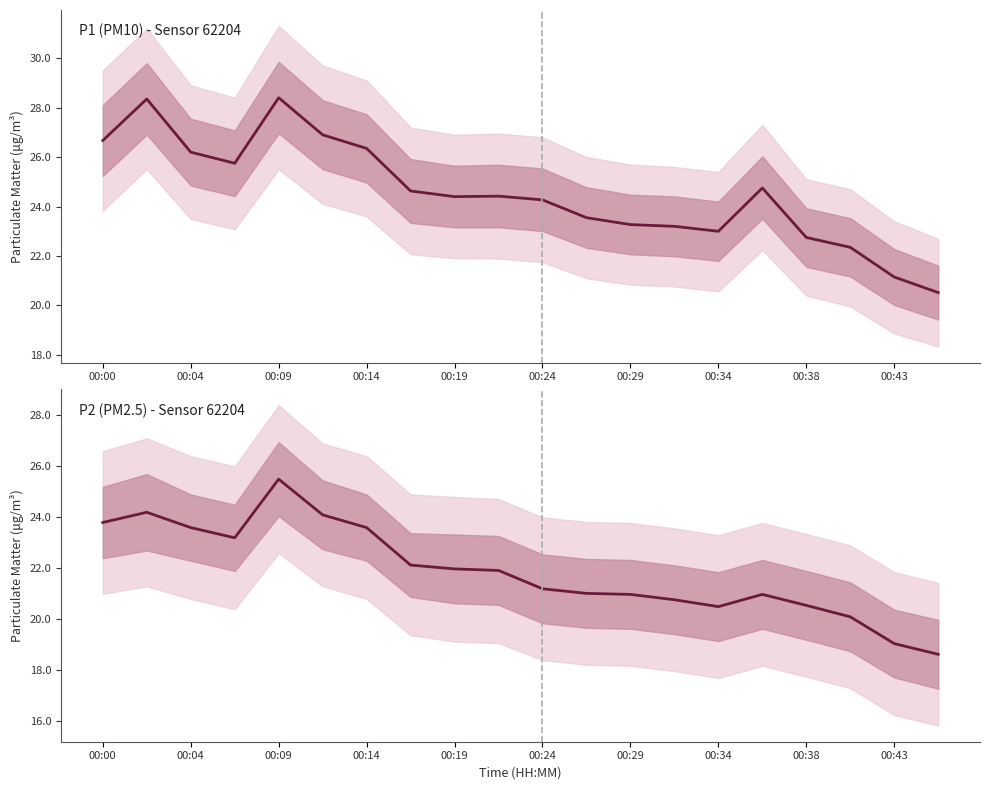

Is this an area chart (filled region under the line)?

No